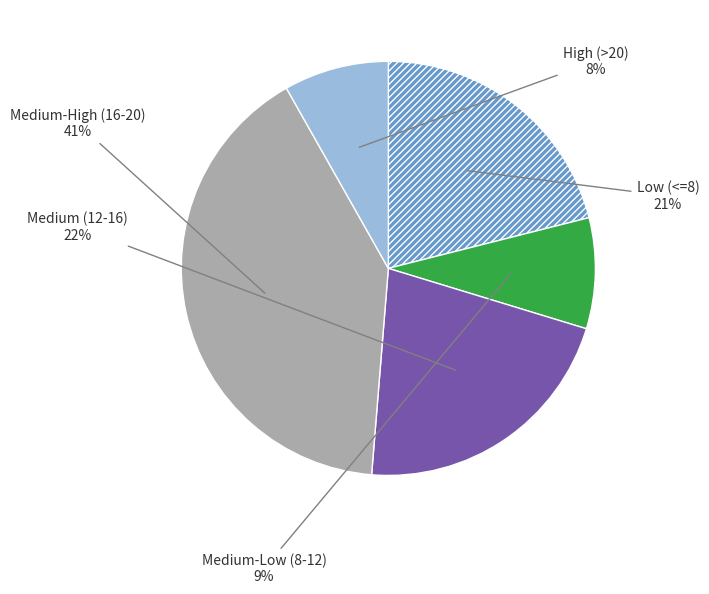

Is there a majority slice in this chart?

No